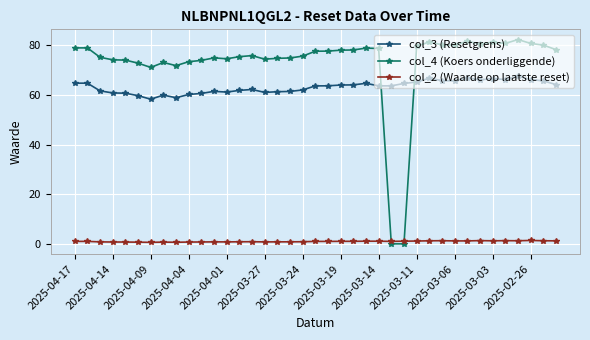

Which series has the largest range (max minus min)?

col_4 (Koers onderliggende)